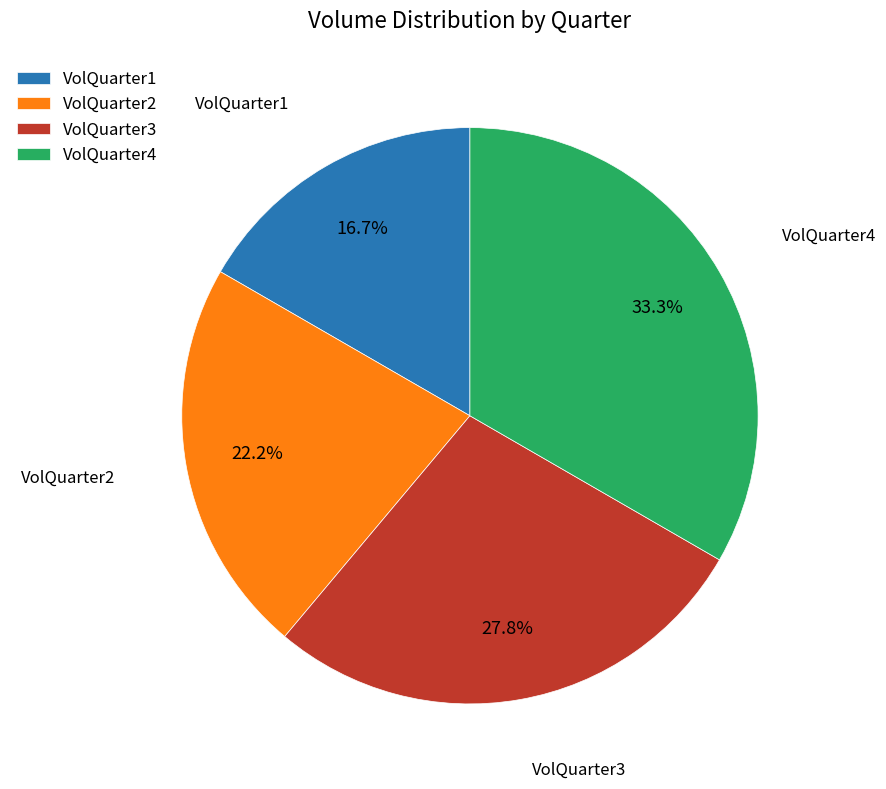

To the nearest percent, what is the difference between the largest and smallest slice percentages?

17%